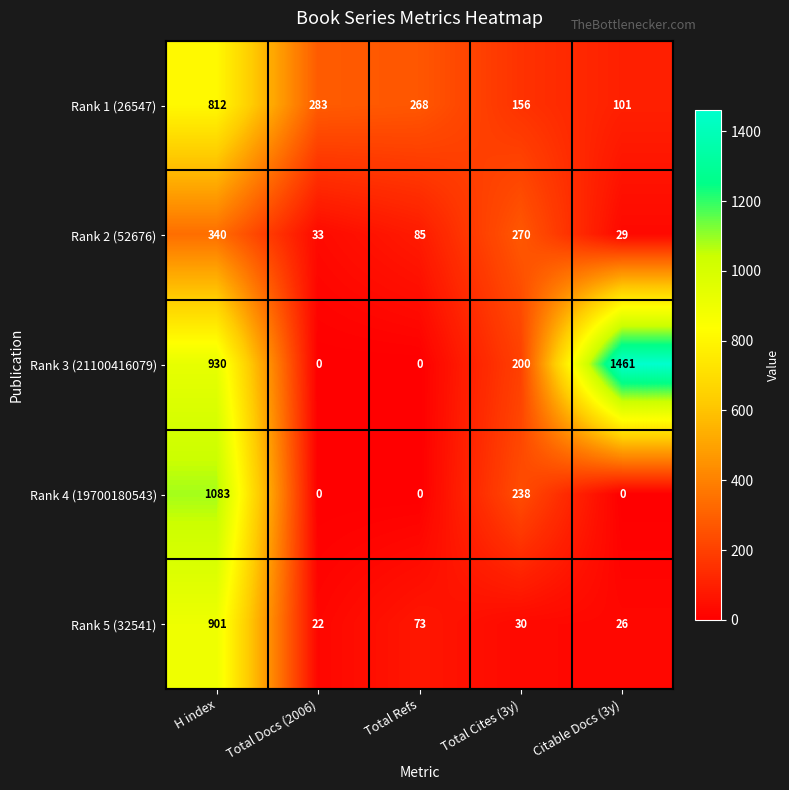

What is the approximate value of Rank 1 (26547) at Total Cites (3y), to the nearest 100?

200